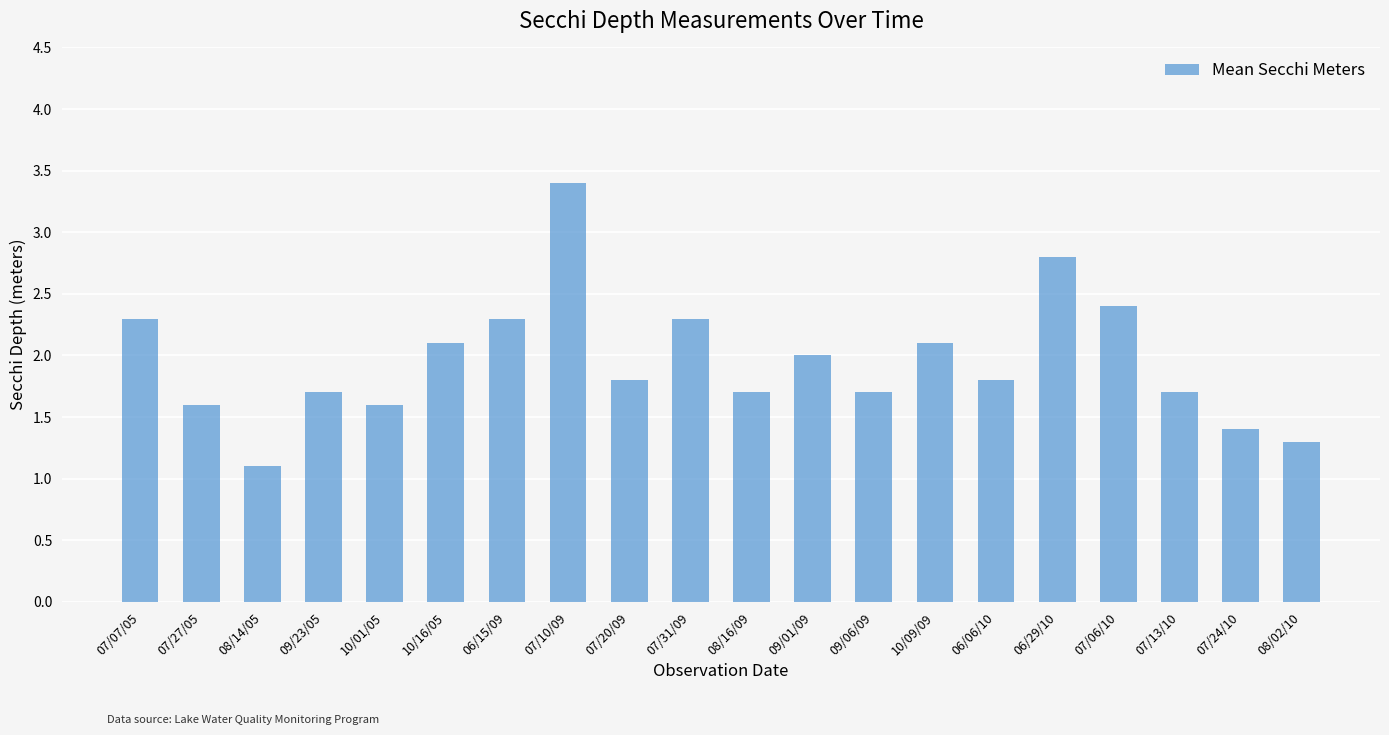

What is the value of the 7th bar from the left?

2.3